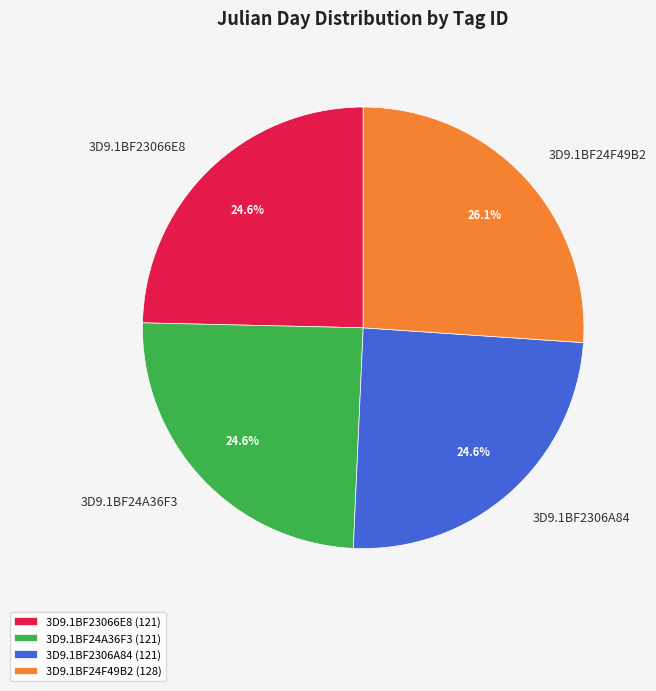

To the nearest percent, what is the average slice percentage?

25%